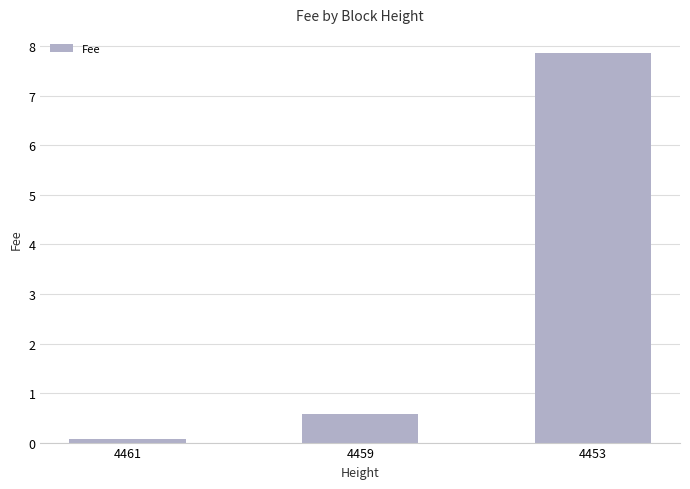

What is the value of the 1st bar from the left?

0.1